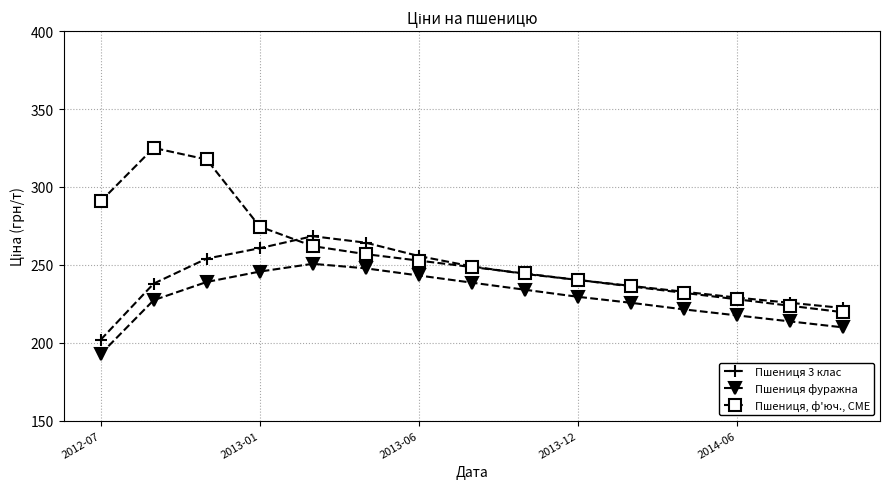

What is the sum of all Пшениця фуражна values?

3436.0